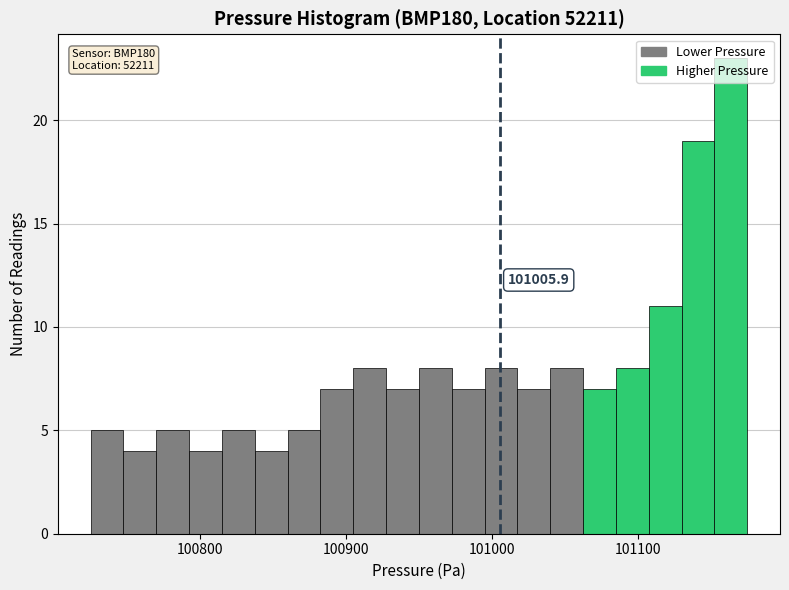

Around what value on the x-axis is the tallest bar? Give the approximate position of its centre, as read against the axis.

101160